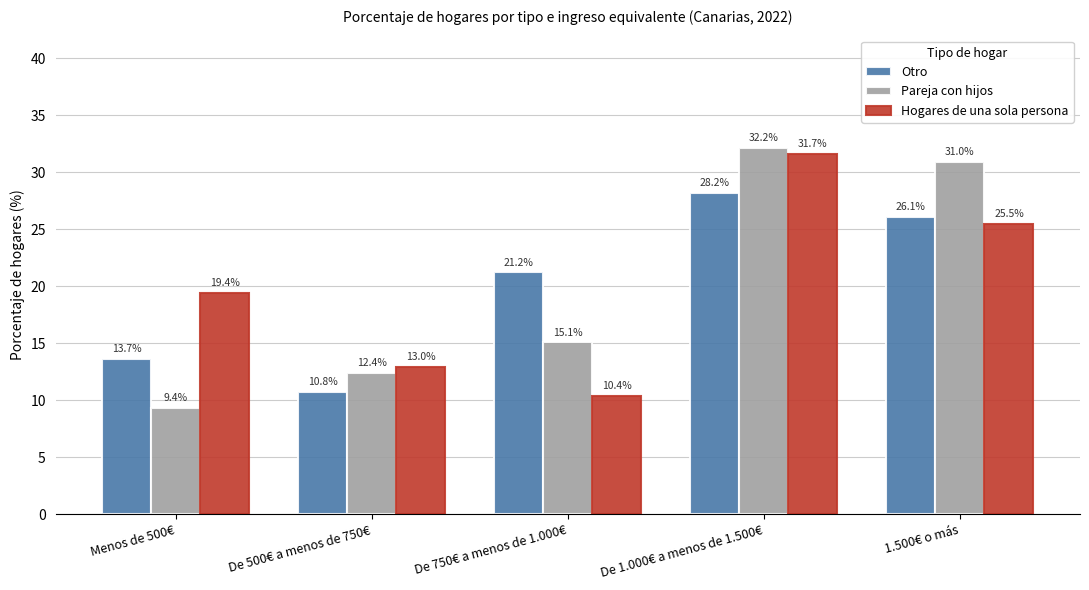

What is the average value of the Otro series?

20.0